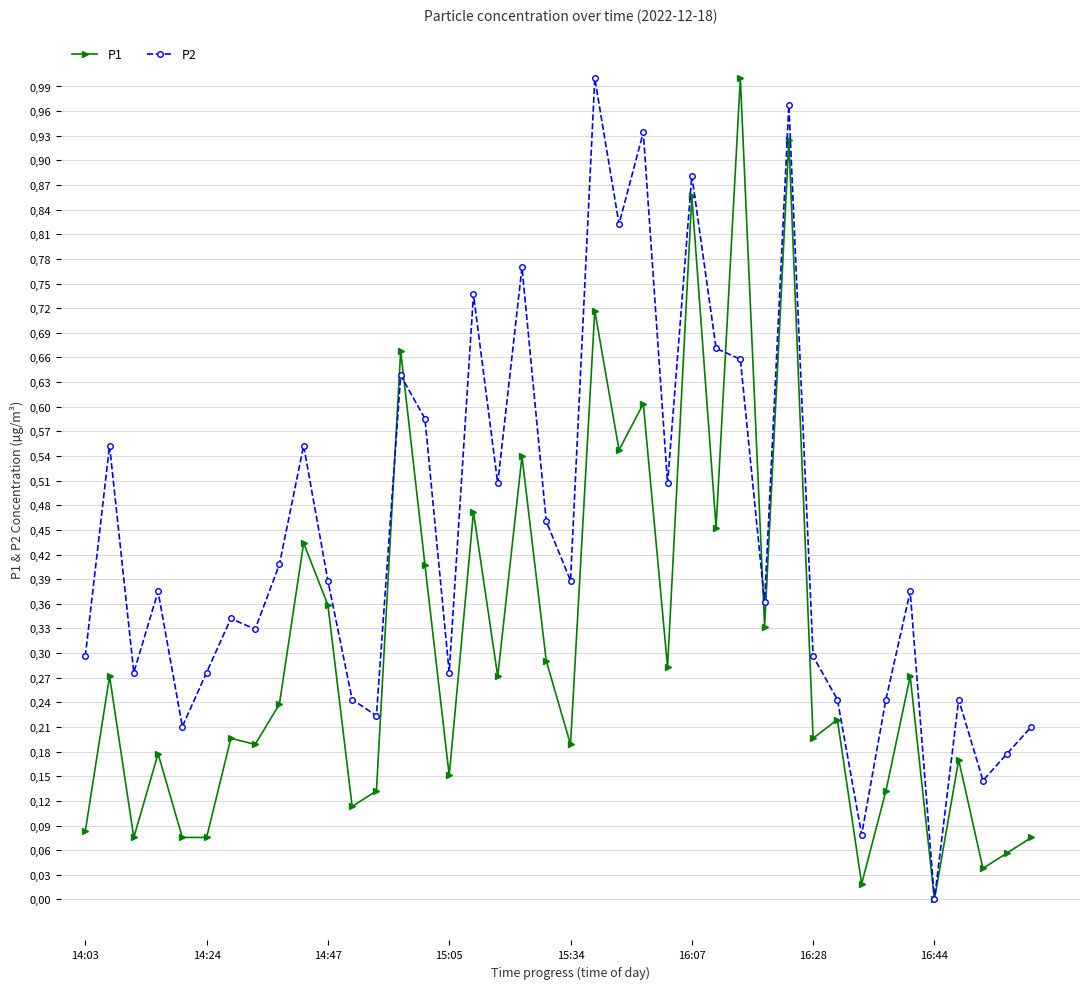

What are all the series names shown in the legend?

P1, P2